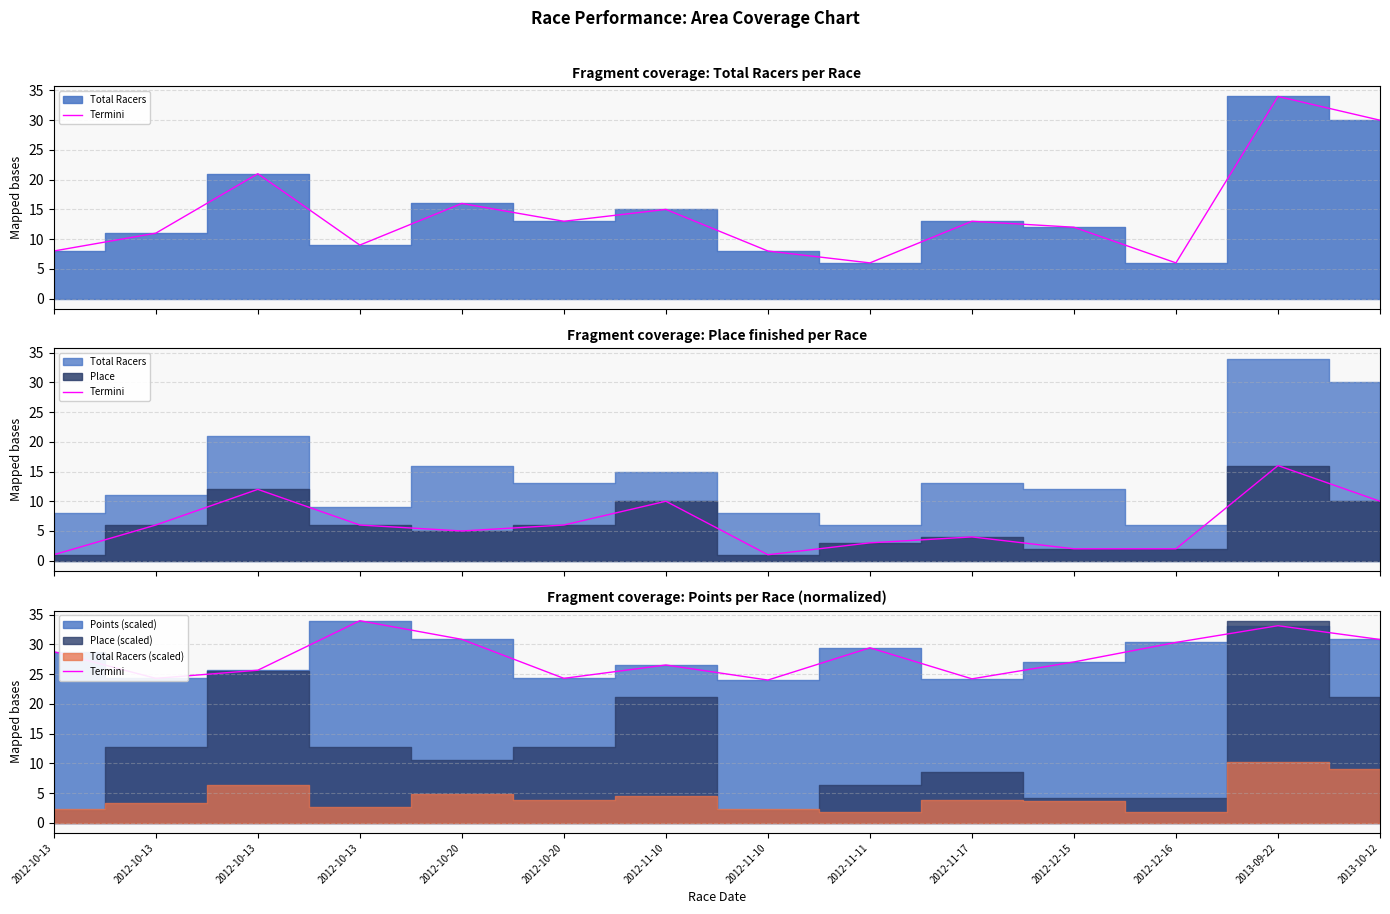

What is the difference between the second highest and second lowest values?

8.9